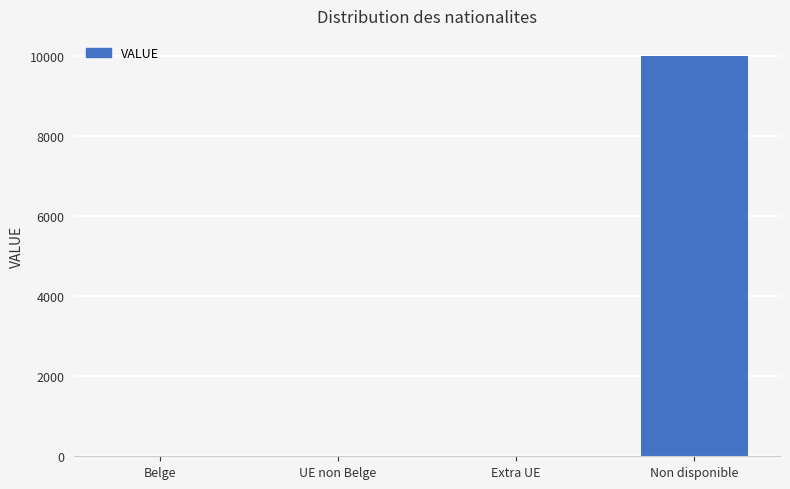

How many series are shown in this chart?

1